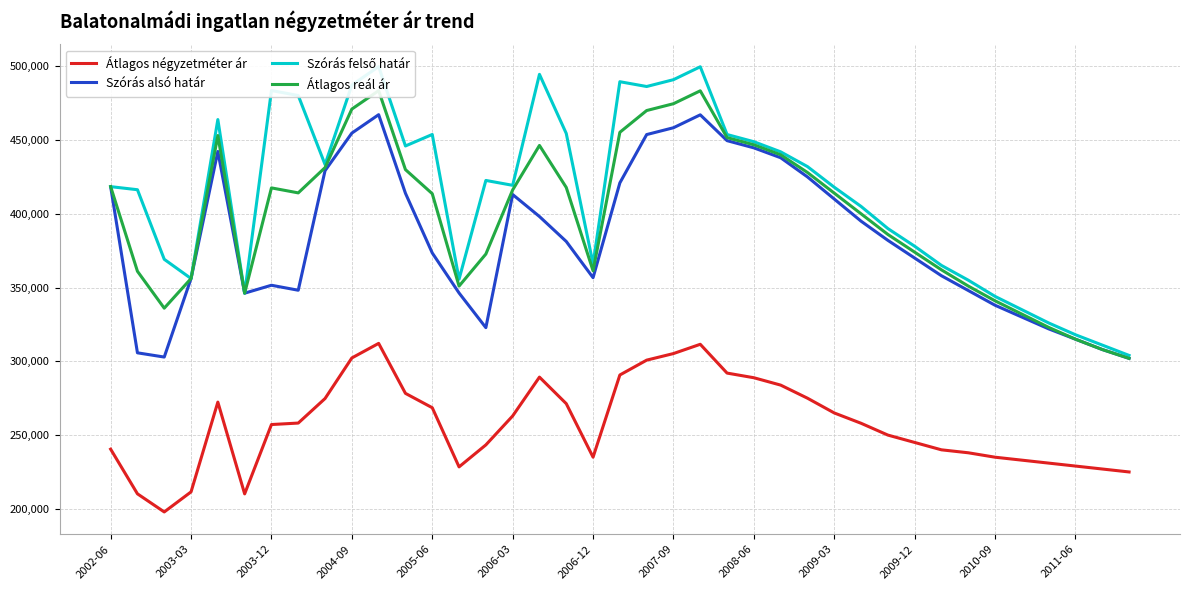

What is the difference between the second highest and second lowest values in the Átlagos négyzetméter ár series?

101403